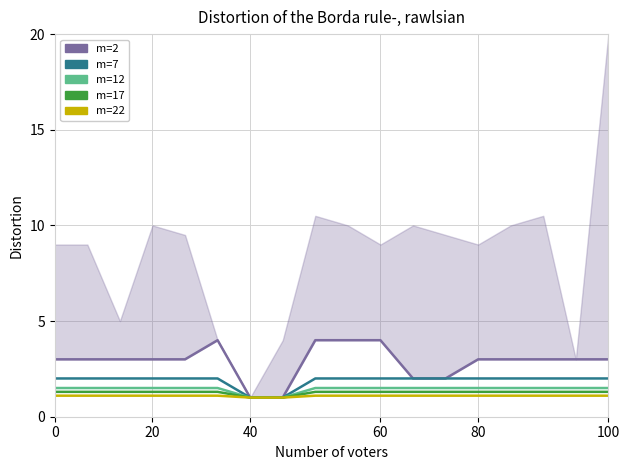

How many data points in m=7 are less than 2?

2